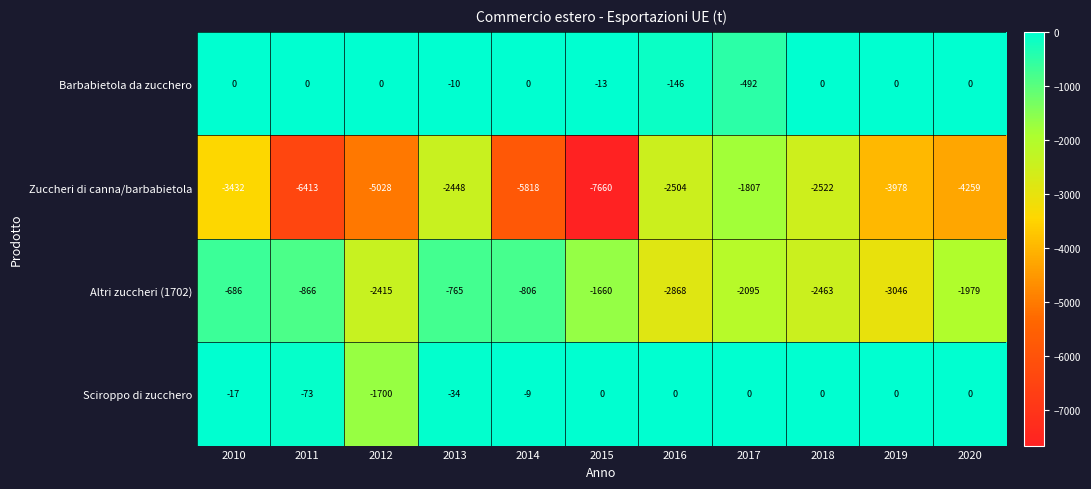

What is the spread (max minus min) of values at 2015?

7660